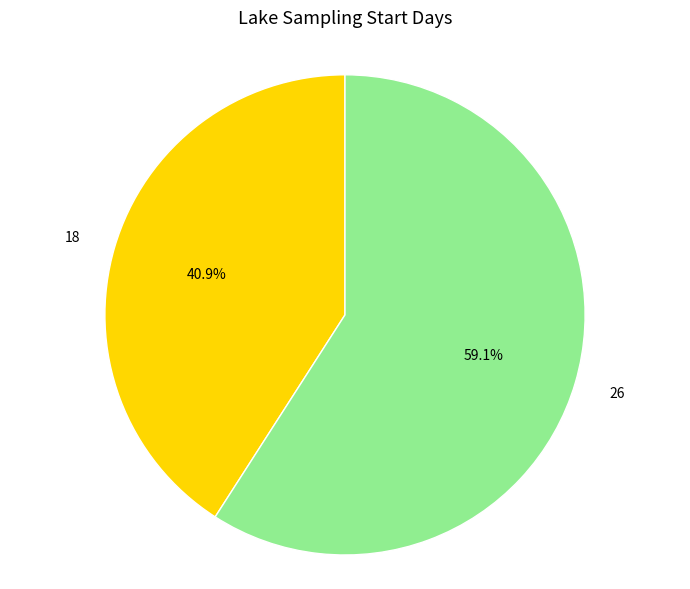

Is the sum of 18 and 26 greater than half?

Yes